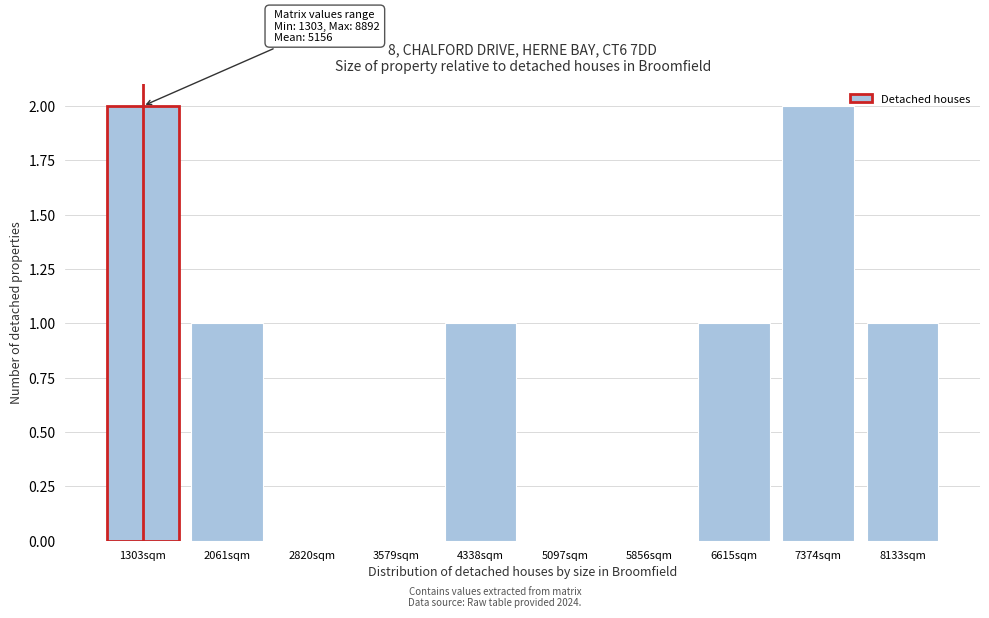

Reading left to right, extract all data points from this chart.

1303sqm=2	2061sqm=1	2820sqm=0	3579sqm=0	4338sqm=1	5097sqm=0	5856sqm=0	6615sqm=1	7374sqm=2	8133sqm=1